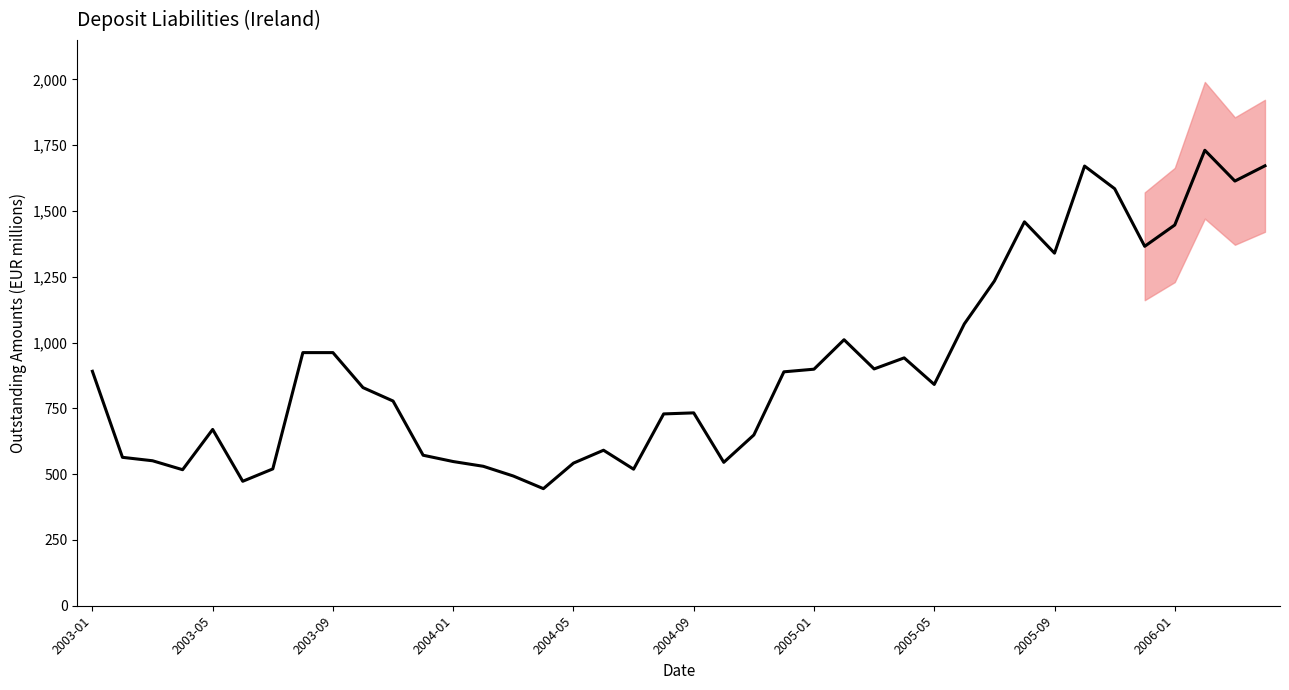

How many data points does each series have?

40